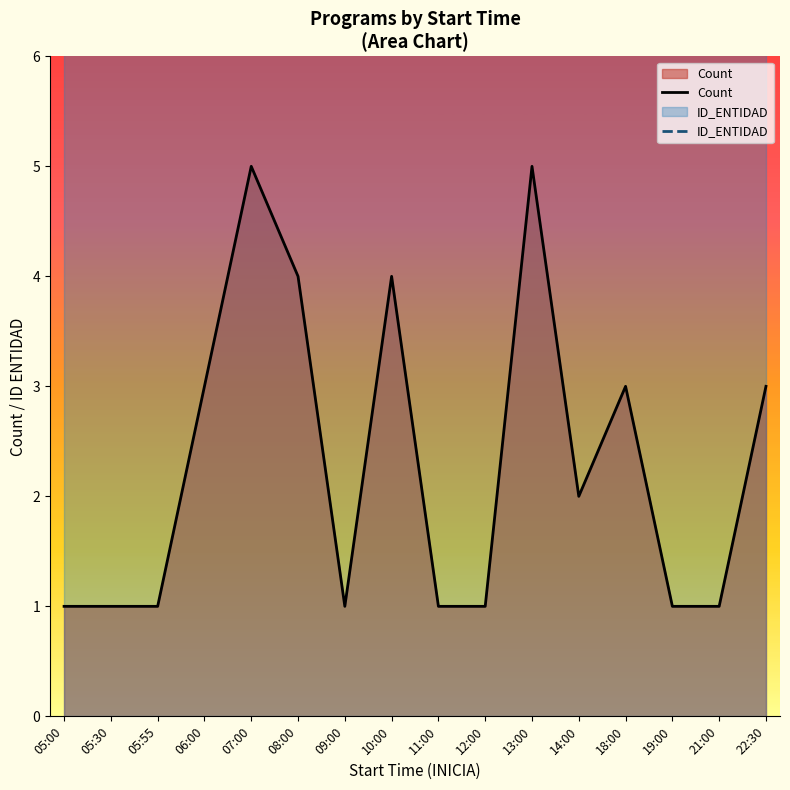

Is it true that Count equals 5 at 07:00?

True